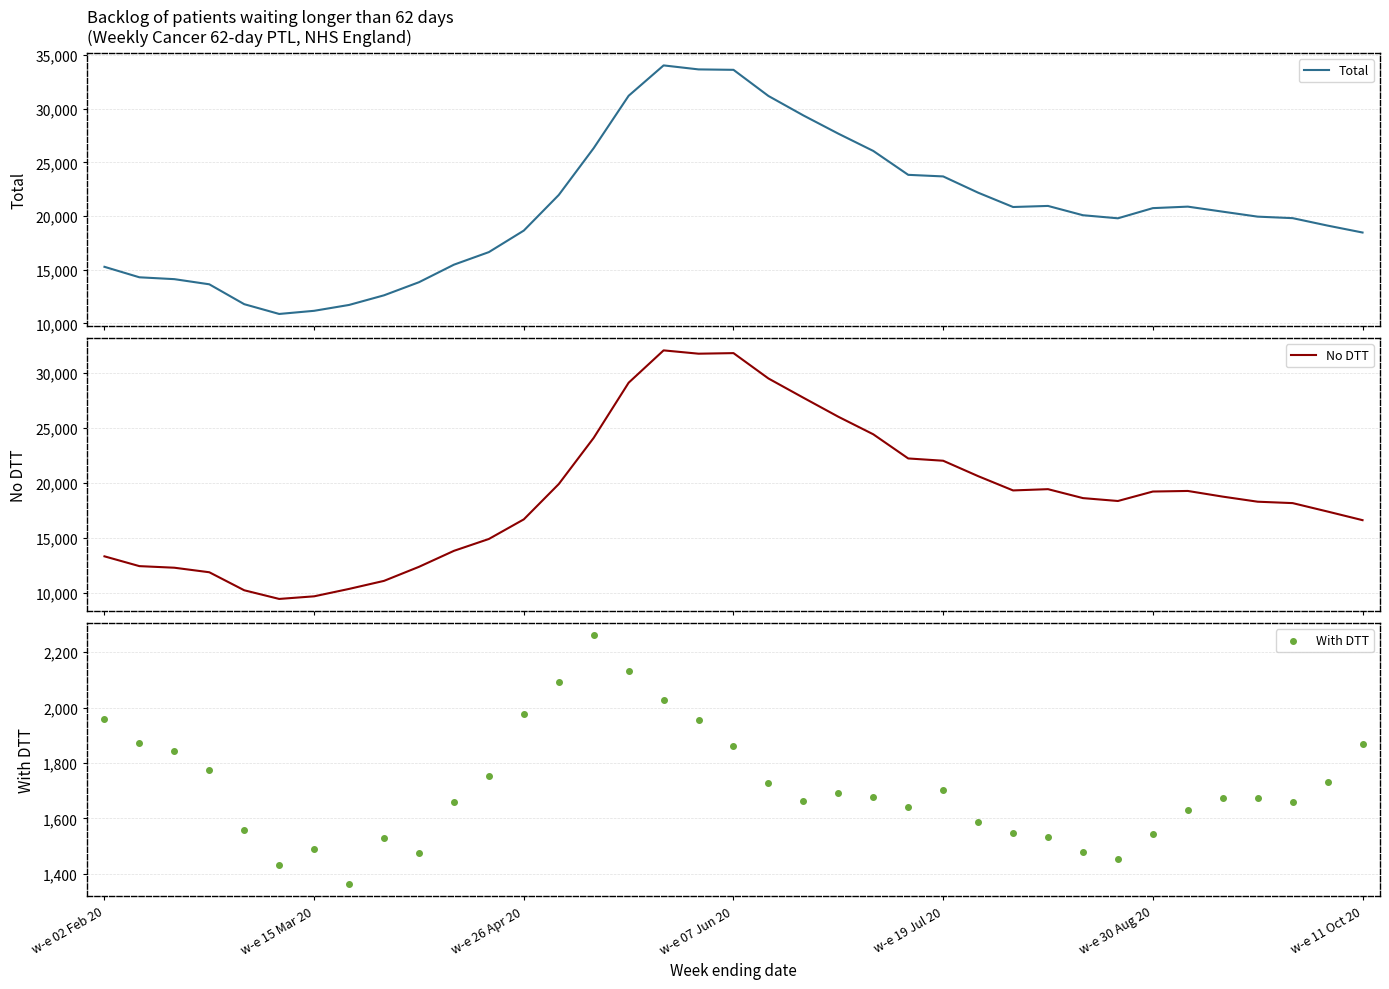

At which category is the sum across all series the highest?

16